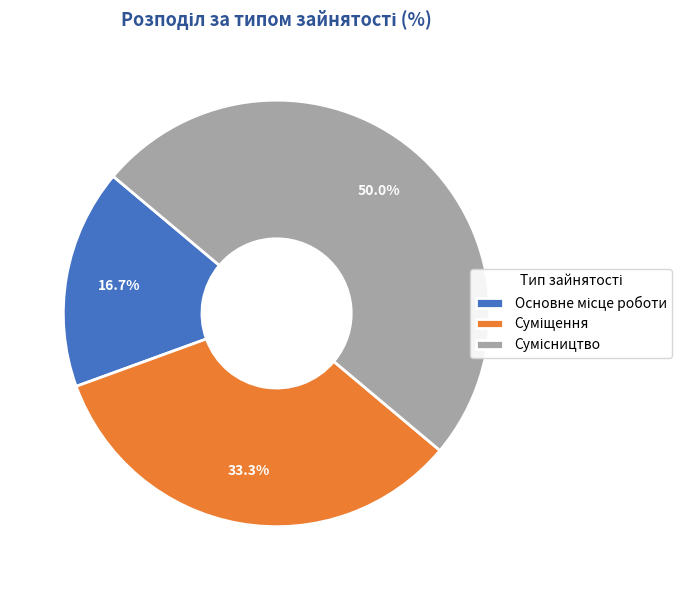

Does Сумісництво represent more than half of the total?

No